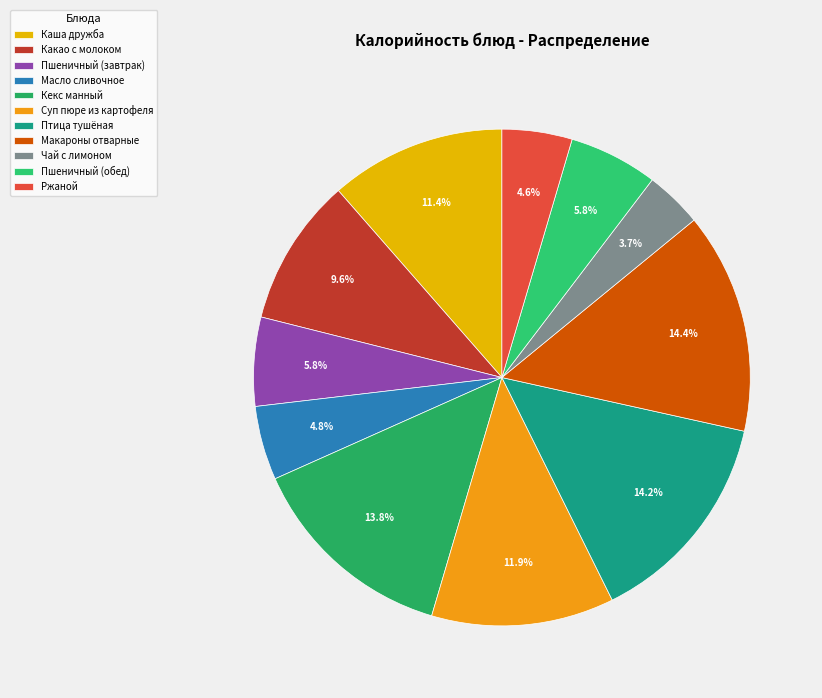

Is Кекс манный the majority of the pie?

No